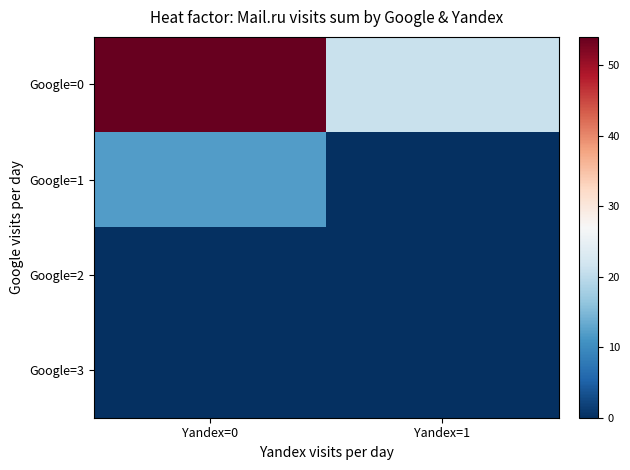

At how many categories does at least one series exceed 29?

1